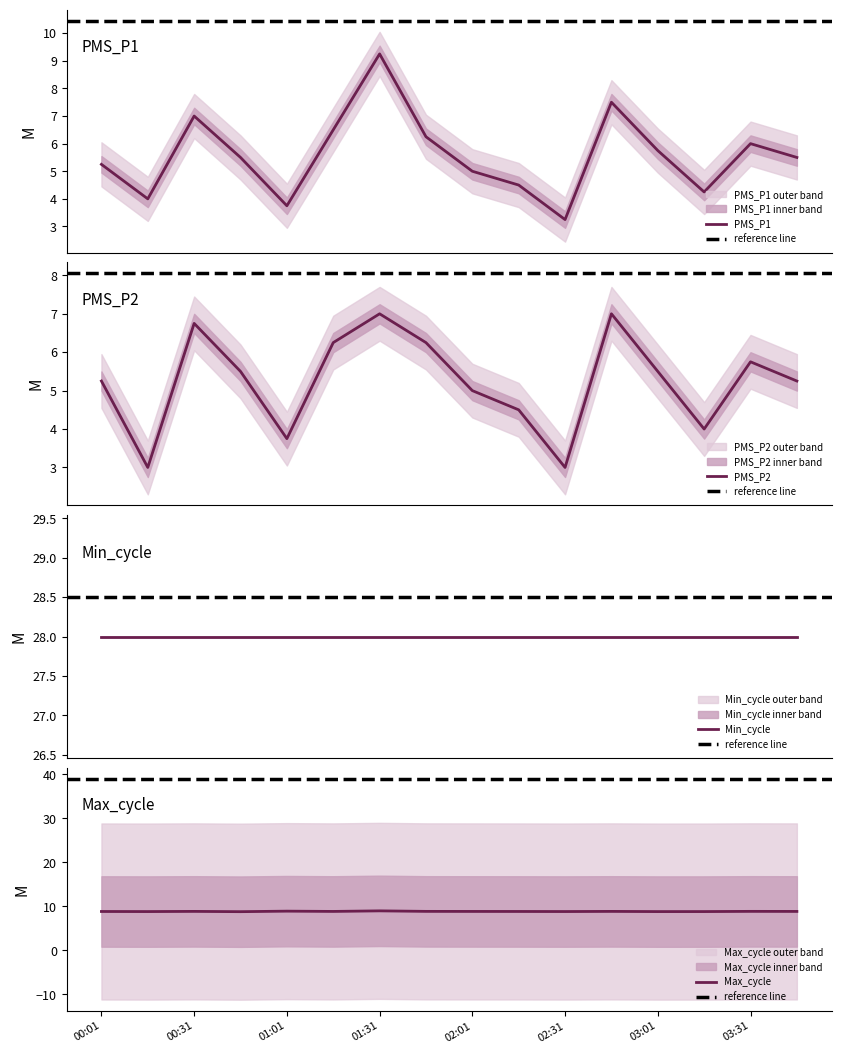

How many interior local valleys does the PMS_P1 series have?

4